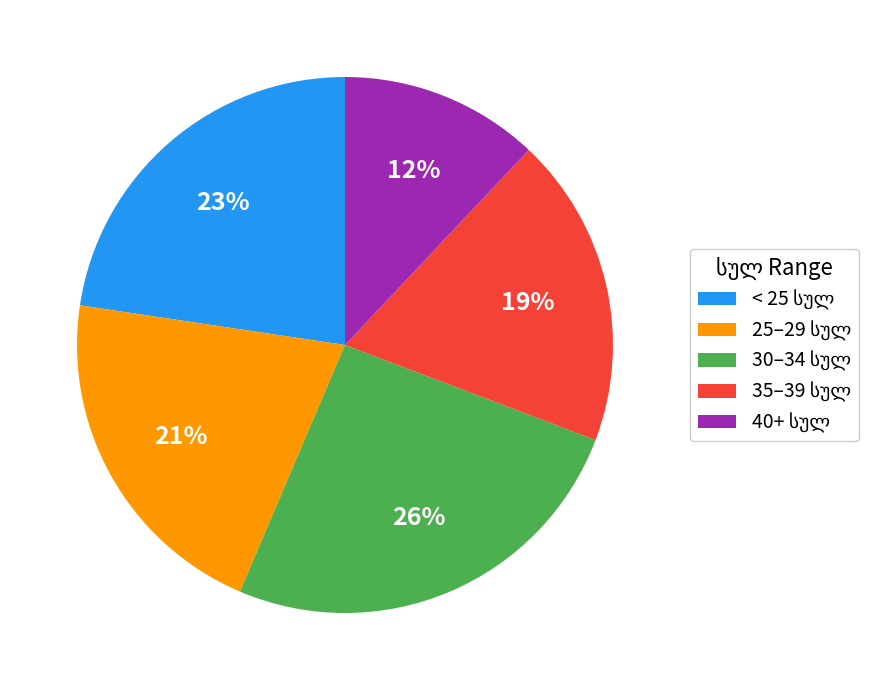

To the nearest percent, what is the difference between the largest and smallest slice percentages?

14%